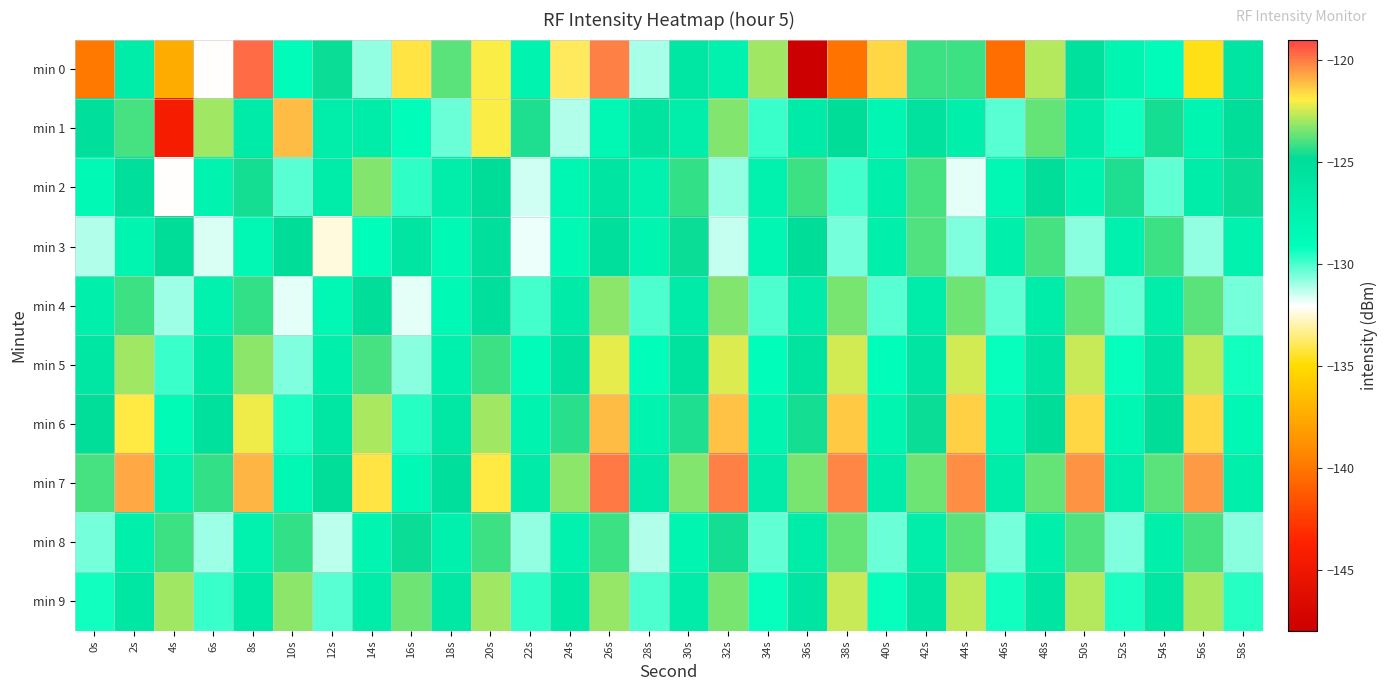

Between 14s and 40s, which is larger?

40s